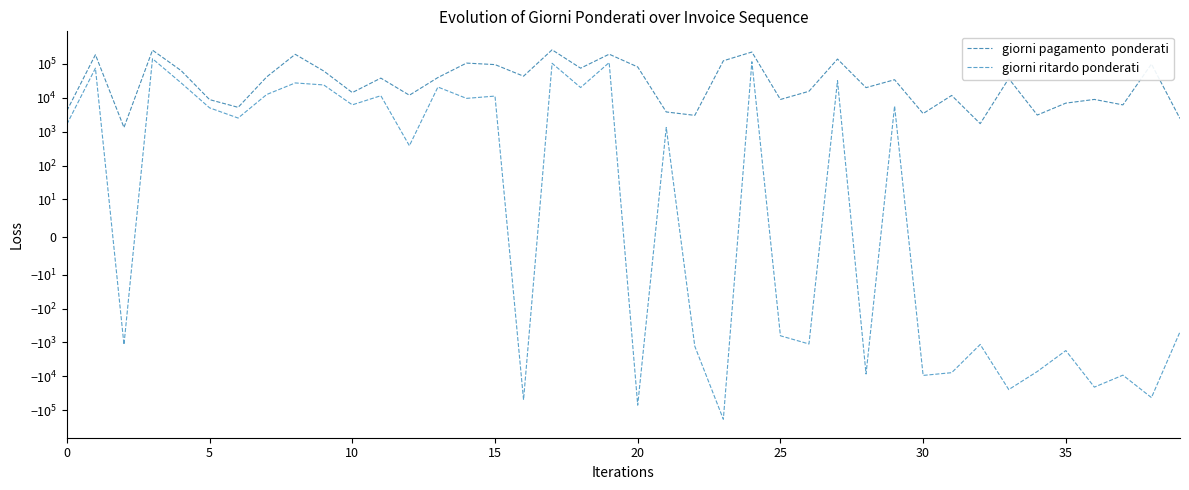

What is the sum of the giorni ritardo ponderati values at 17 and 24?

219962.5